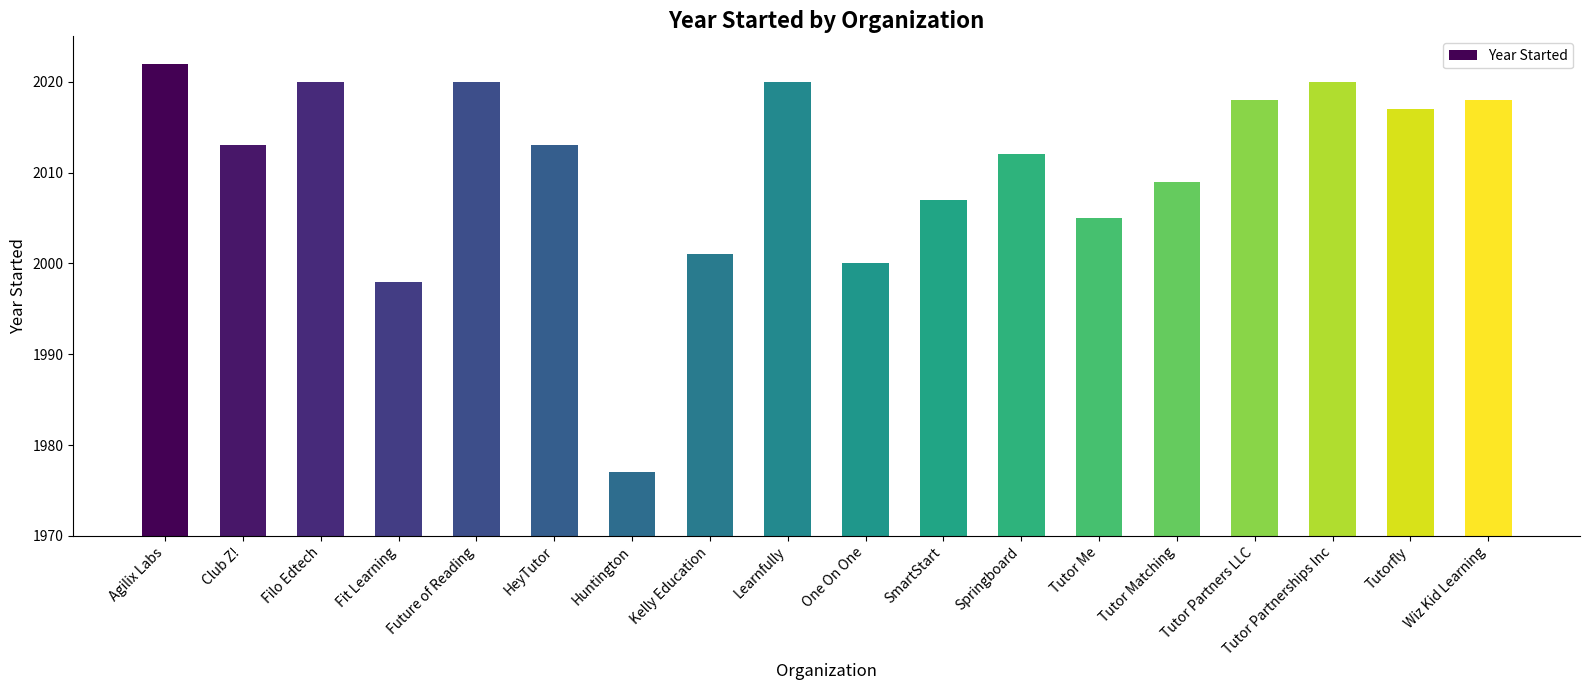

How many series are shown in this chart?

1